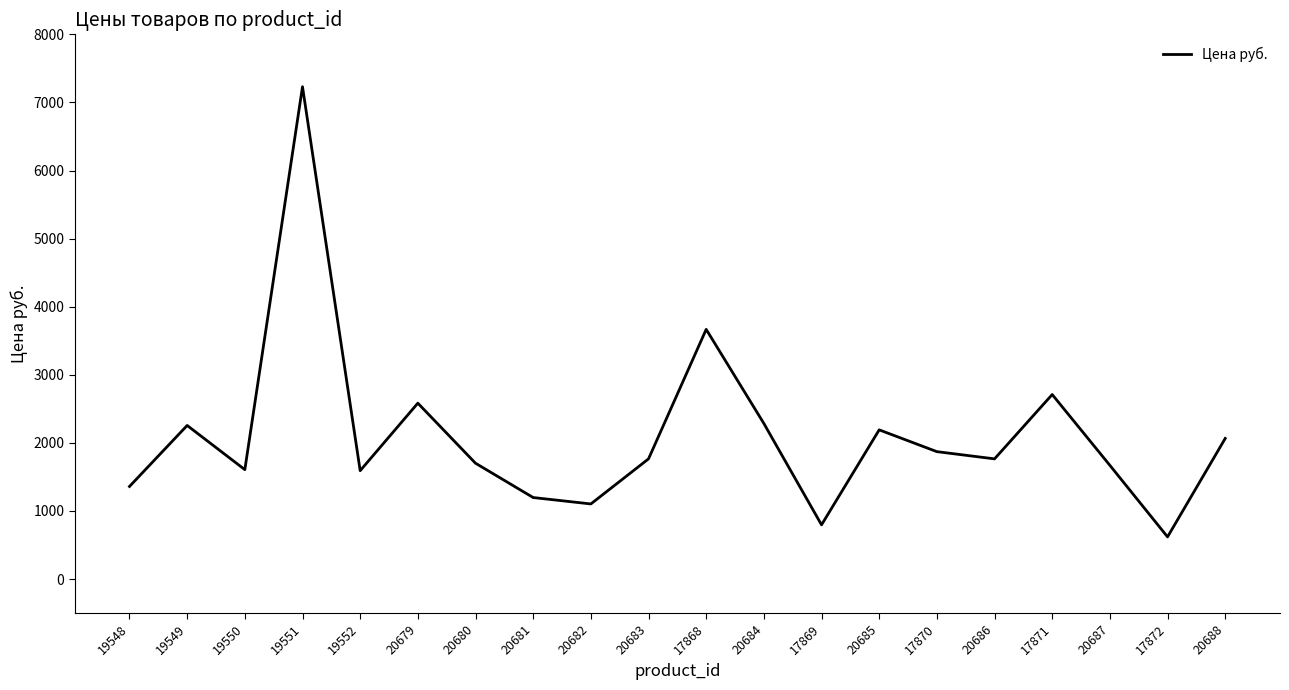

Where is the data nearest to the value 3924?

17868